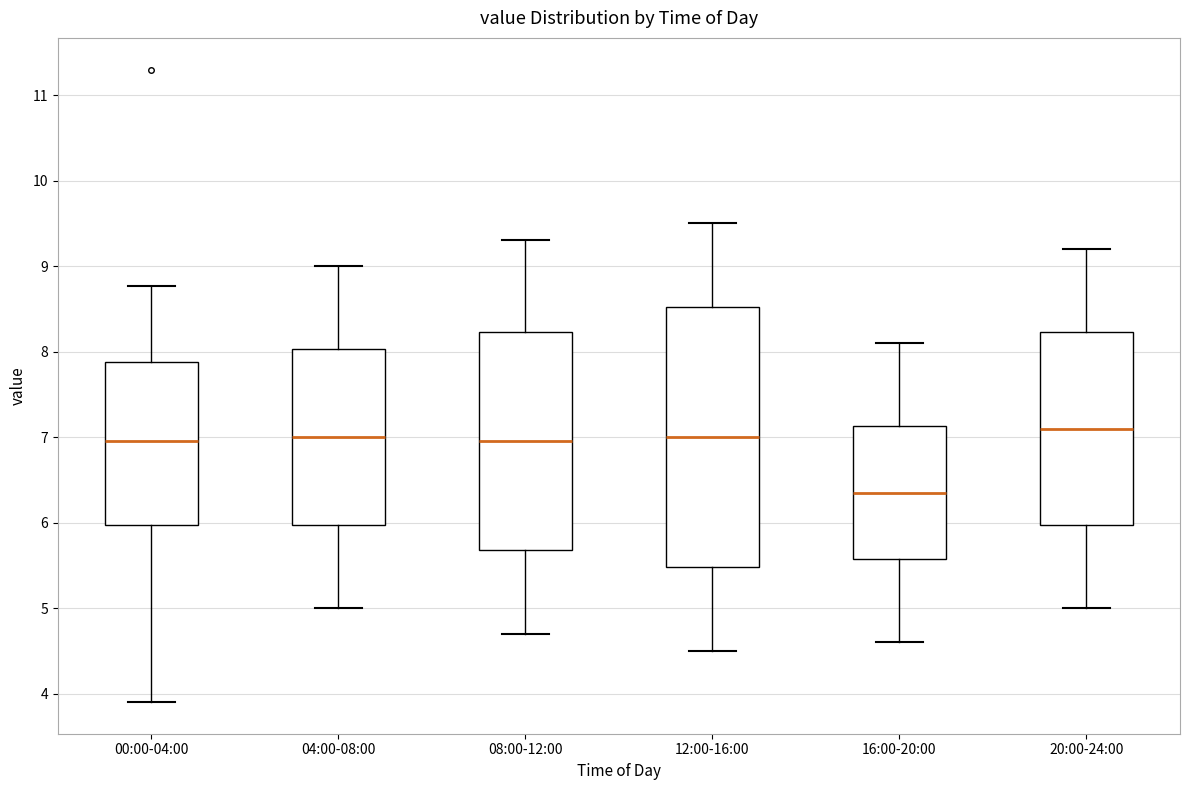

Reading left to right, read every box against the y-axis: the position of its median line, the range the box covers, and the ends of its whiskers. The values are not printed on the chart, so give them approximately, as read against the axis.

00:00-04:00: median 7.0, box 6.0 to 7.9, whiskers 3.9 to 8.8
04:00-08:00: median 7.0, box 6.0 to 8.0, whiskers 5.0 to 9.0
08:00-12:00: median 7.0, box 5.7 to 8.2, whiskers 4.7 to 9.3
12:00-16:00: median 7.0, box 5.5 to 8.5, whiskers 4.5 to 9.5
16:00-20:00: median 6.4, box 5.6 to 7.1, whiskers 4.6 to 8.1
20:00-24:00: median 7.1, box 6.0 to 8.2, whiskers 5.0 to 9.2